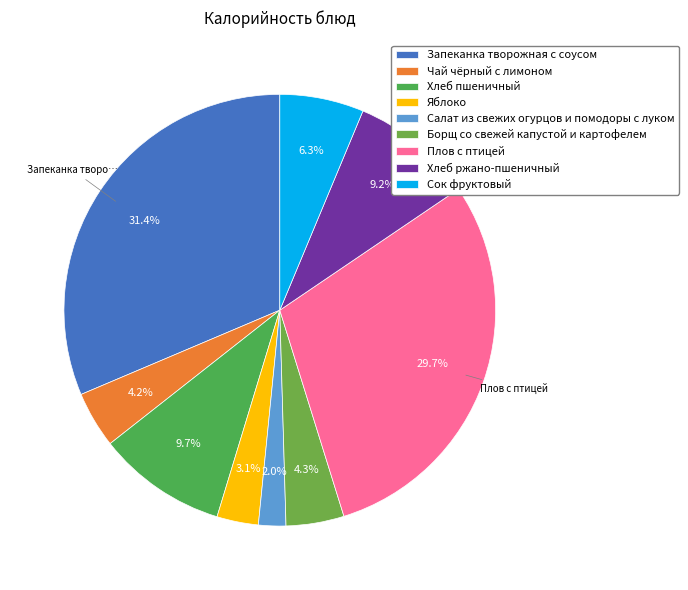

What percentage is the Салат из свежих огурцов и помодоры с луком slice, to the nearest percent?

2%